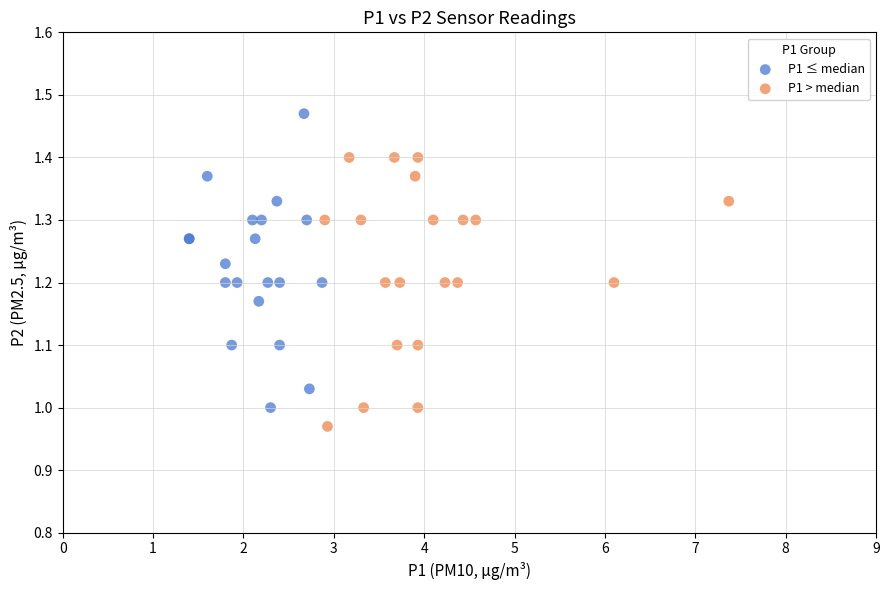

Which series has the widest spread of Y values?

P1 ≤ median